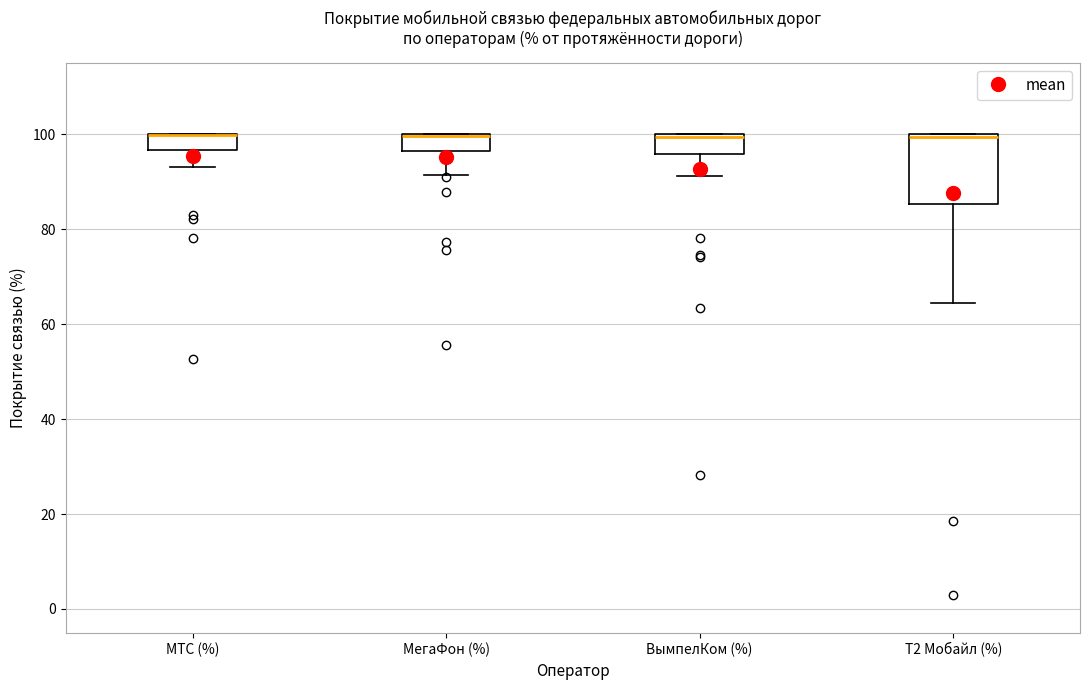

Comparing the boxes themselves (not the whiskers), which one is the tallest?

Т2 Мобайл (%)